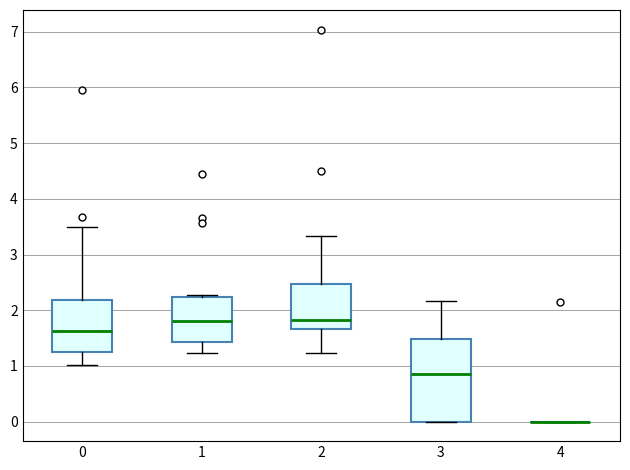

Which box is the tallest, from its lower edge to its upper edge?

3